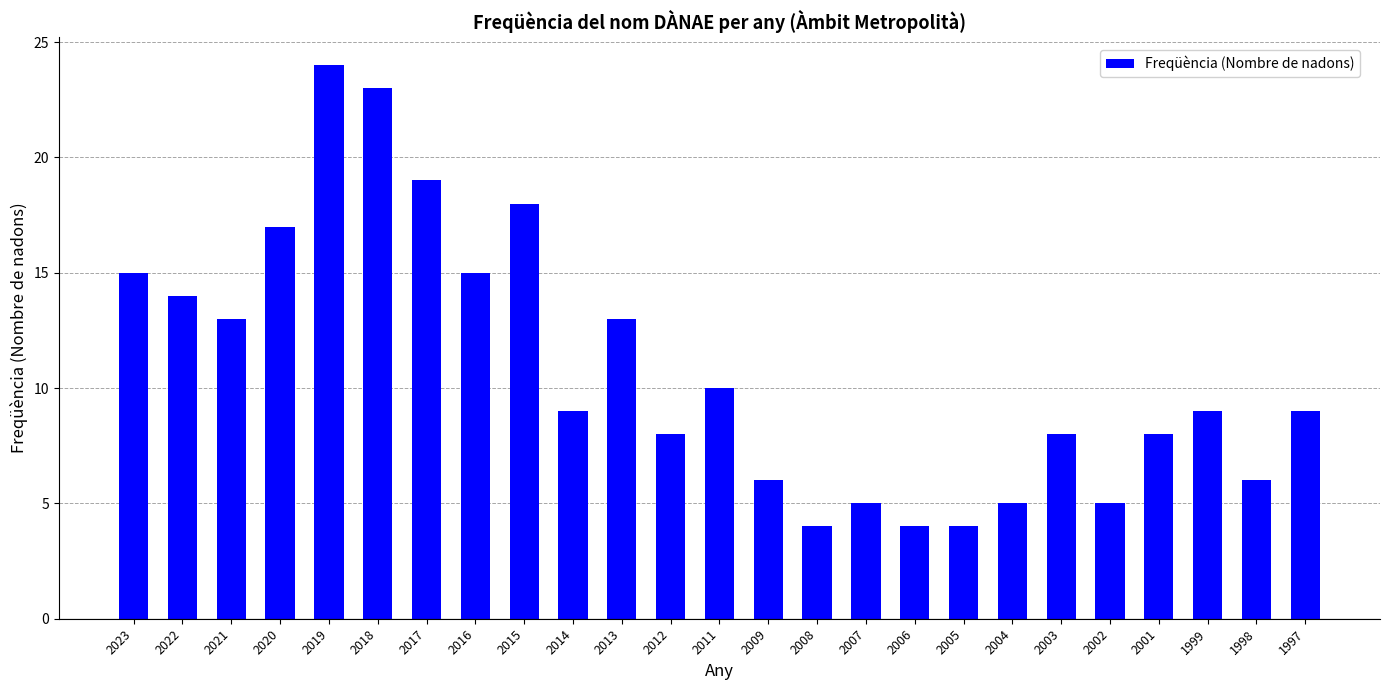

What is the difference between the maximum and minimum values?

20